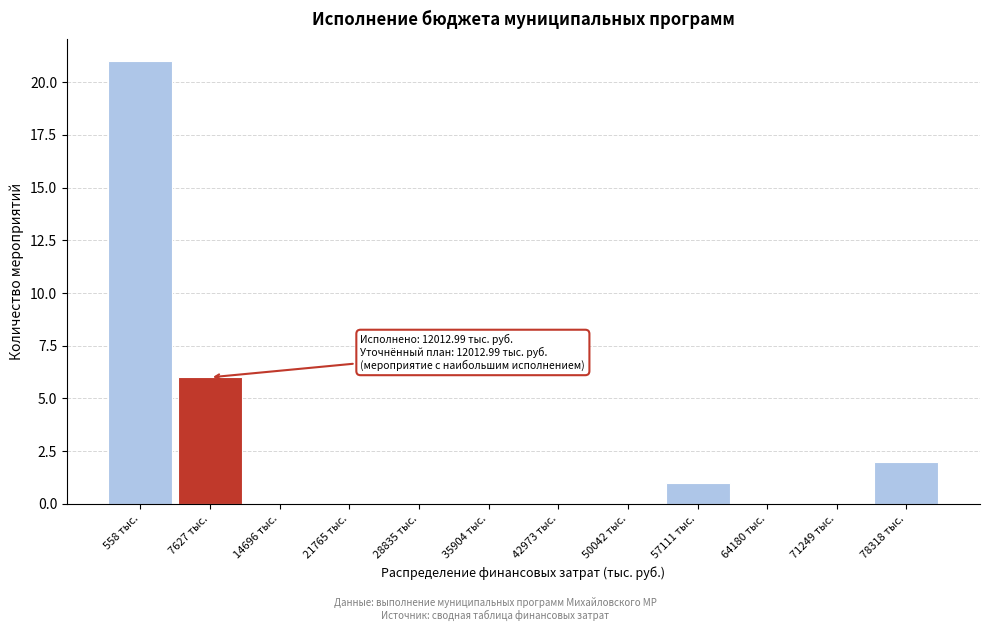

Reading right to left, what are all the values shown in this chart?

78318 тыс.=2	71249 тыс.=0	64180 тыс.=0	57111 тыс.=1	50042 тыс.=0	42973 тыс.=0	35904 тыс.=0	28835 тыс.=0	21765 тыс.=0	14696 тыс.=0	7627 тыс.=6	558 тыс.=21